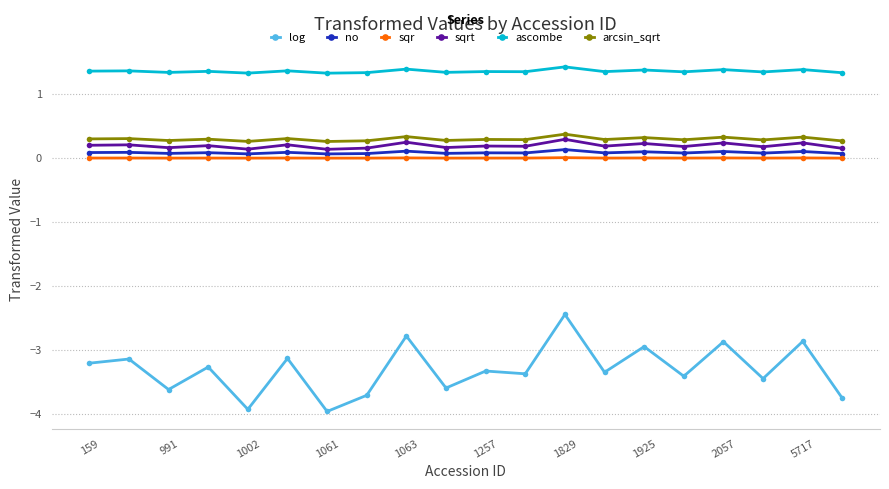

Which series has the largest total across all categories?

ascombe